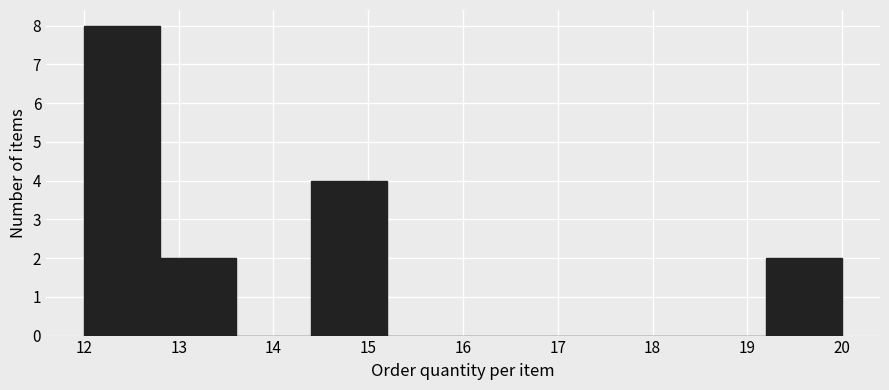

Reading left to right, list every bar in this chart as the range it spans on the x-axis followed by its height. The values are not printed on the chart, so give them approximately, as read against the axis.

12.0 to 12.8: 8
12.8 to 13.6: 2
13.6 to 14.4: 0
14.4 to 15.2: 4
15.2 to 16.0: 0
16.0 to 16.8: 0
16.8 to 17.6: 0
17.6 to 18.4: 0
18.4 to 19.2: 0
19.2 to 20.0: 2